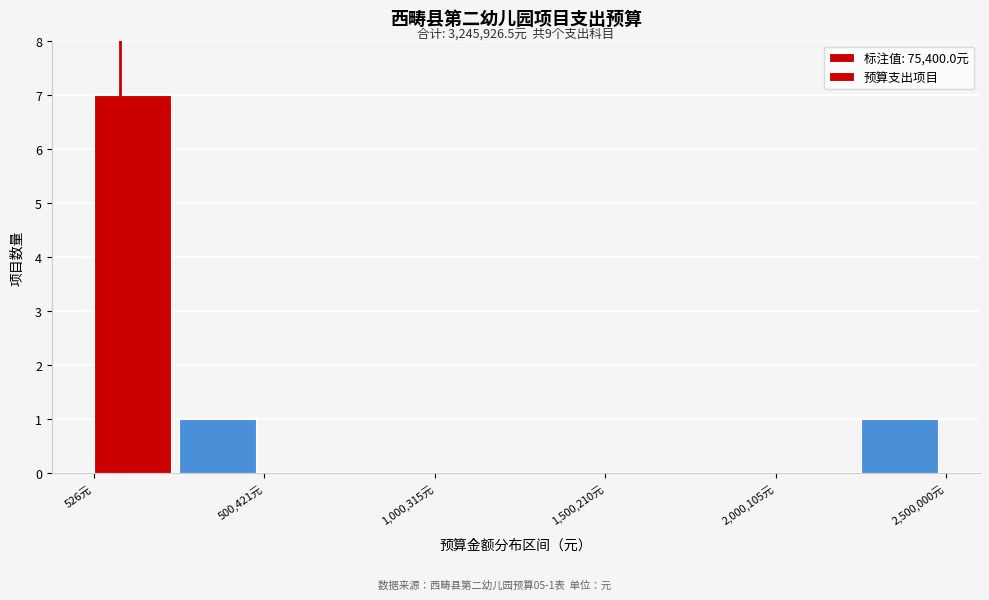

Which range on the x-axis has the tallest bar?

0 to 250000